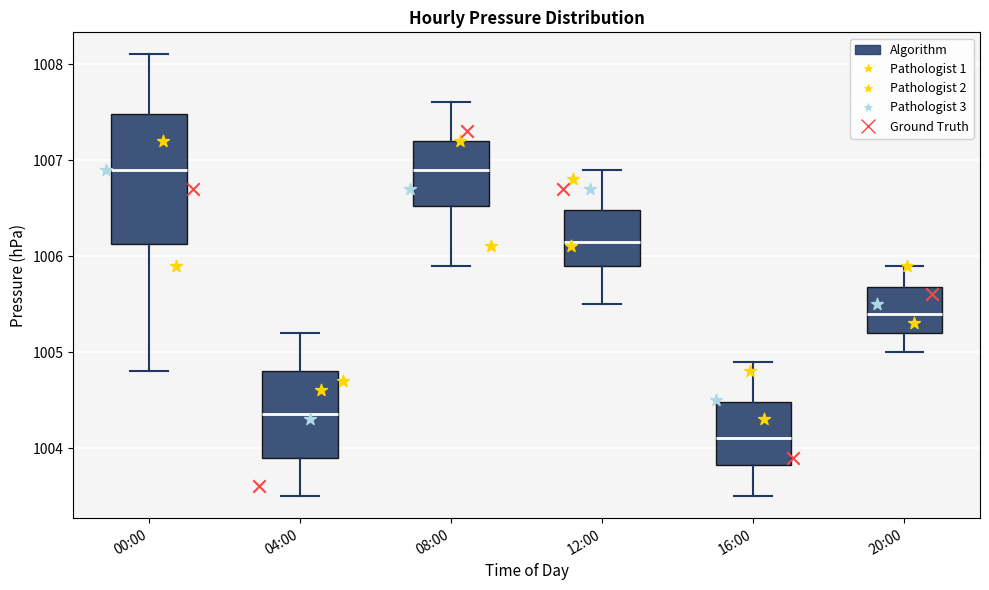

Where does the lower whisker of the box for 00:00 end on the y-axis? The values are not printed on the chart, so give them approximately, as read against the axis.

1004.8